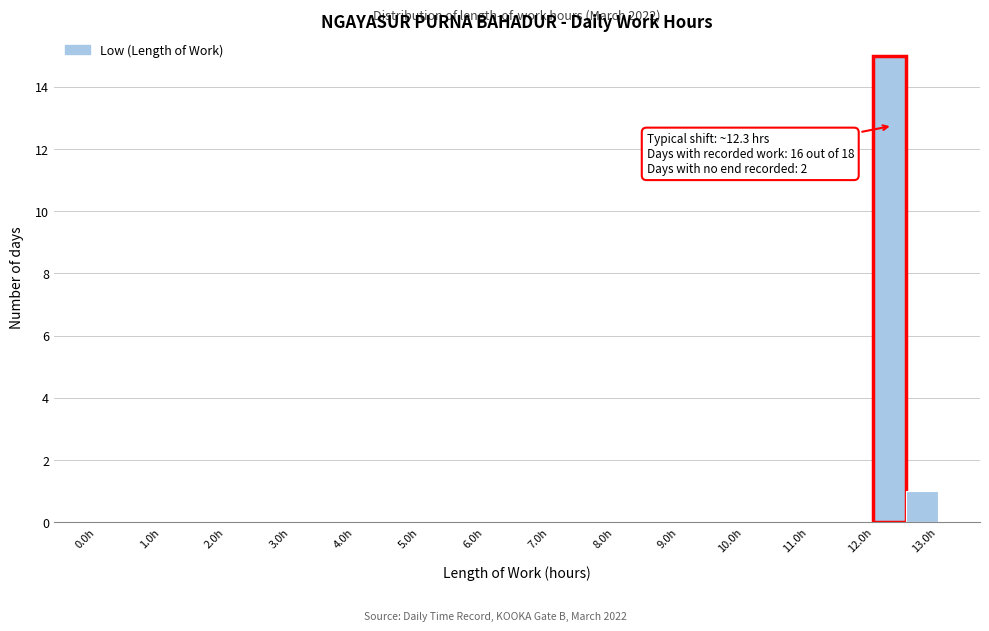

Over which range of the x-axis is the bar tallest?

12.0 to 12.5